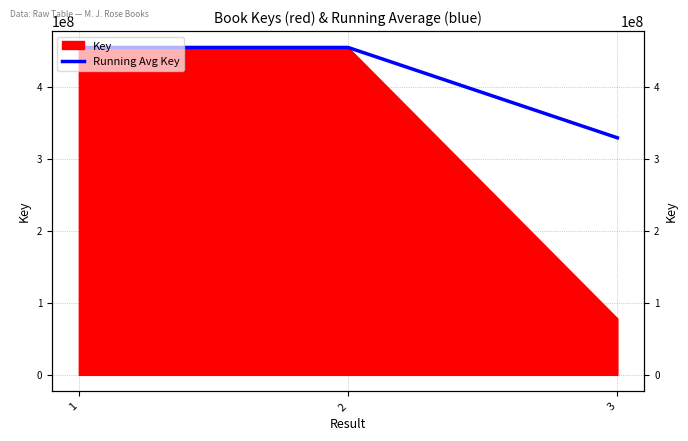

What is the change in value from 1 to 2?

-3145.0